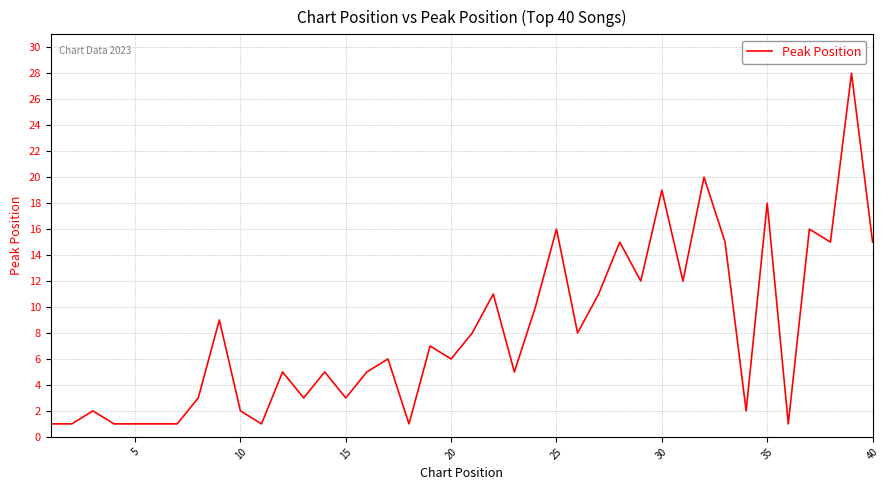

What is the difference between the maximum and minimum values?

27